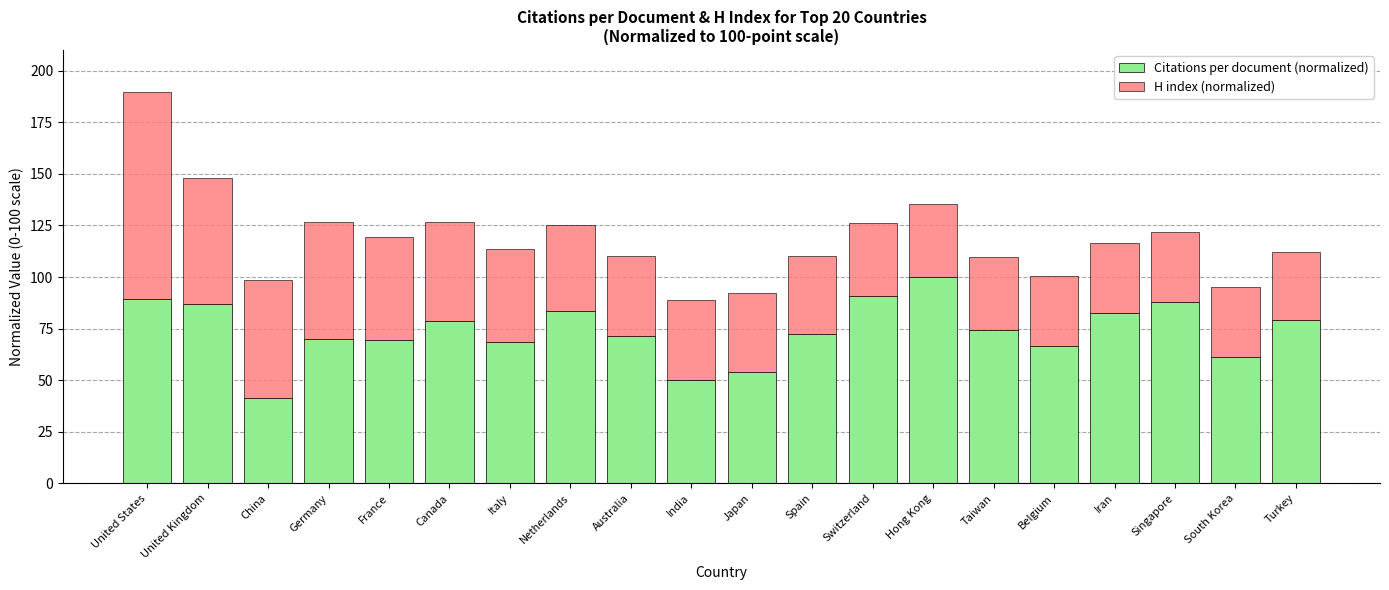

What is the sum of all Citations per document (normalized) values?

1477.8